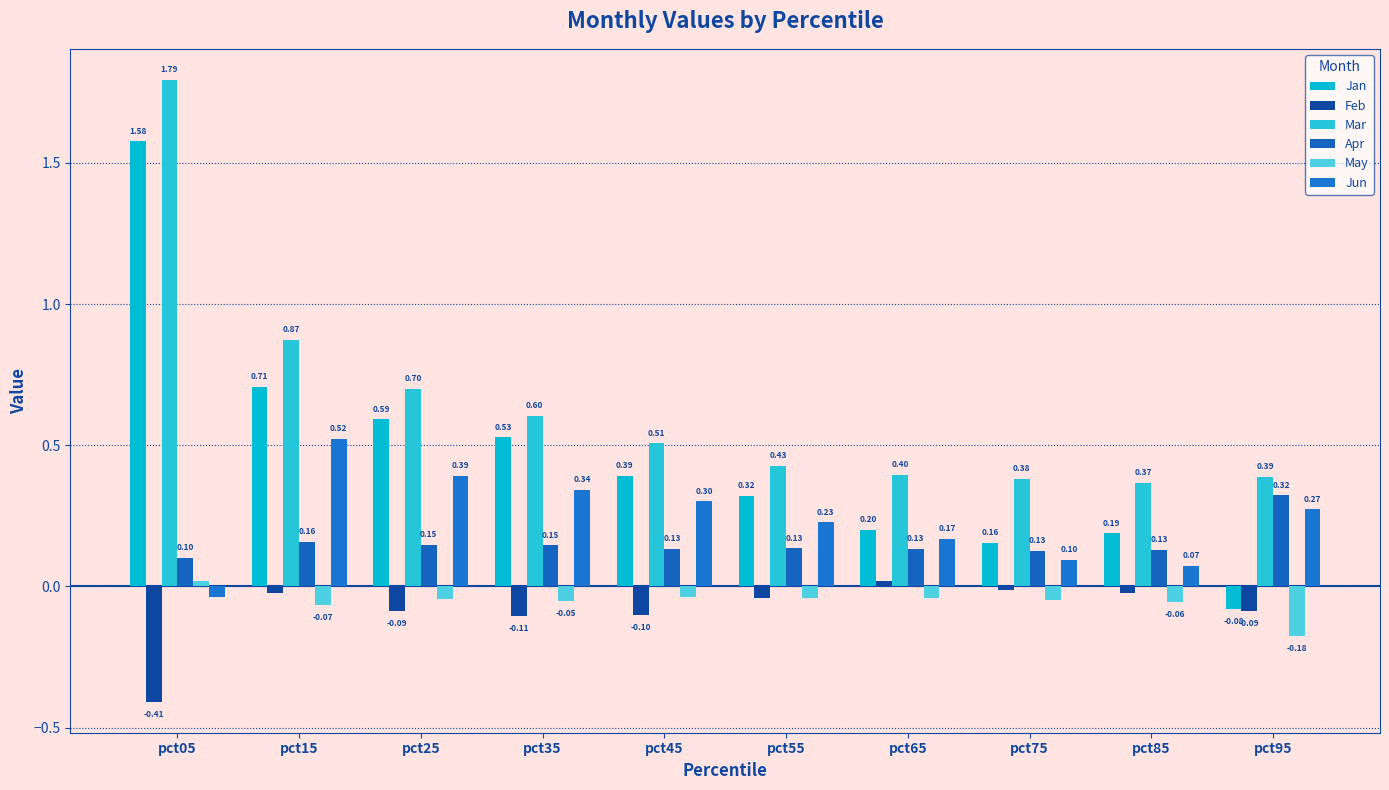

How many negative values does the Feb series have?

9